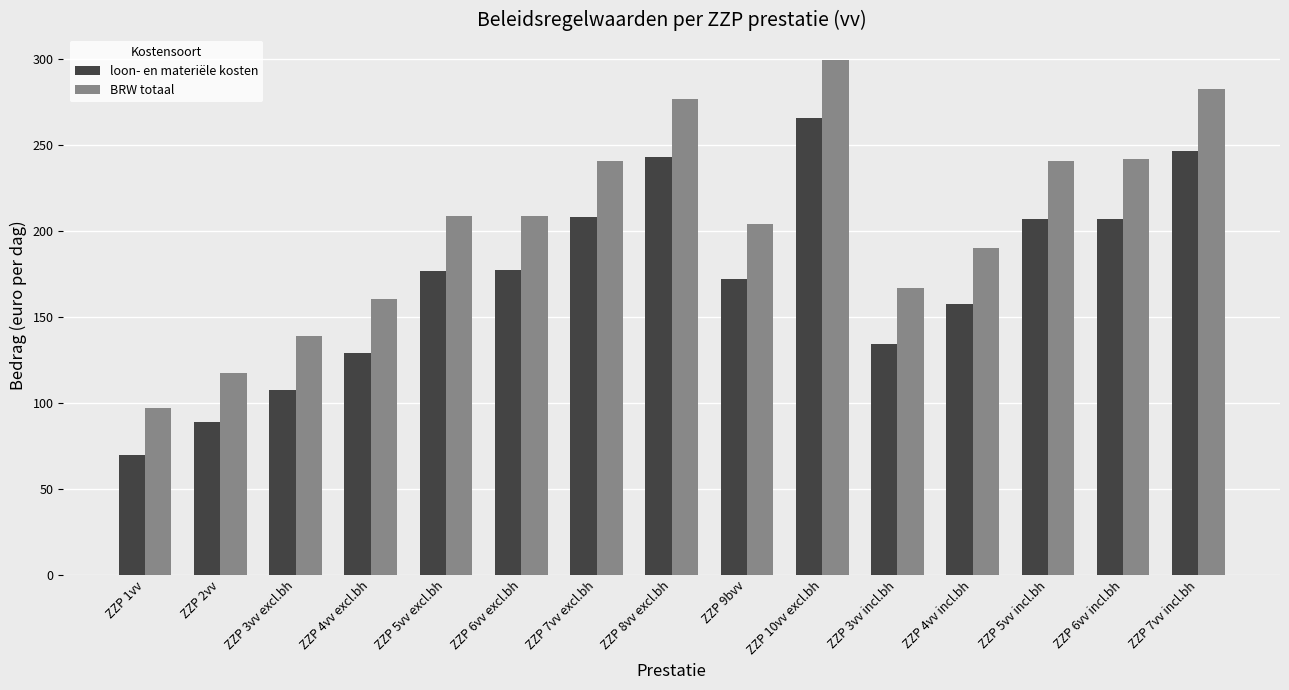

At which category is the sum across all series the highest?

ZZP 10vv excl.bh